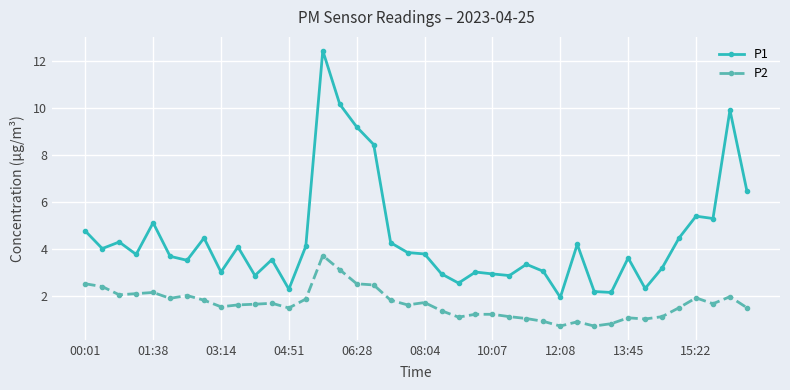

What is the value of the P2 point at the 5th from the left?

2.1